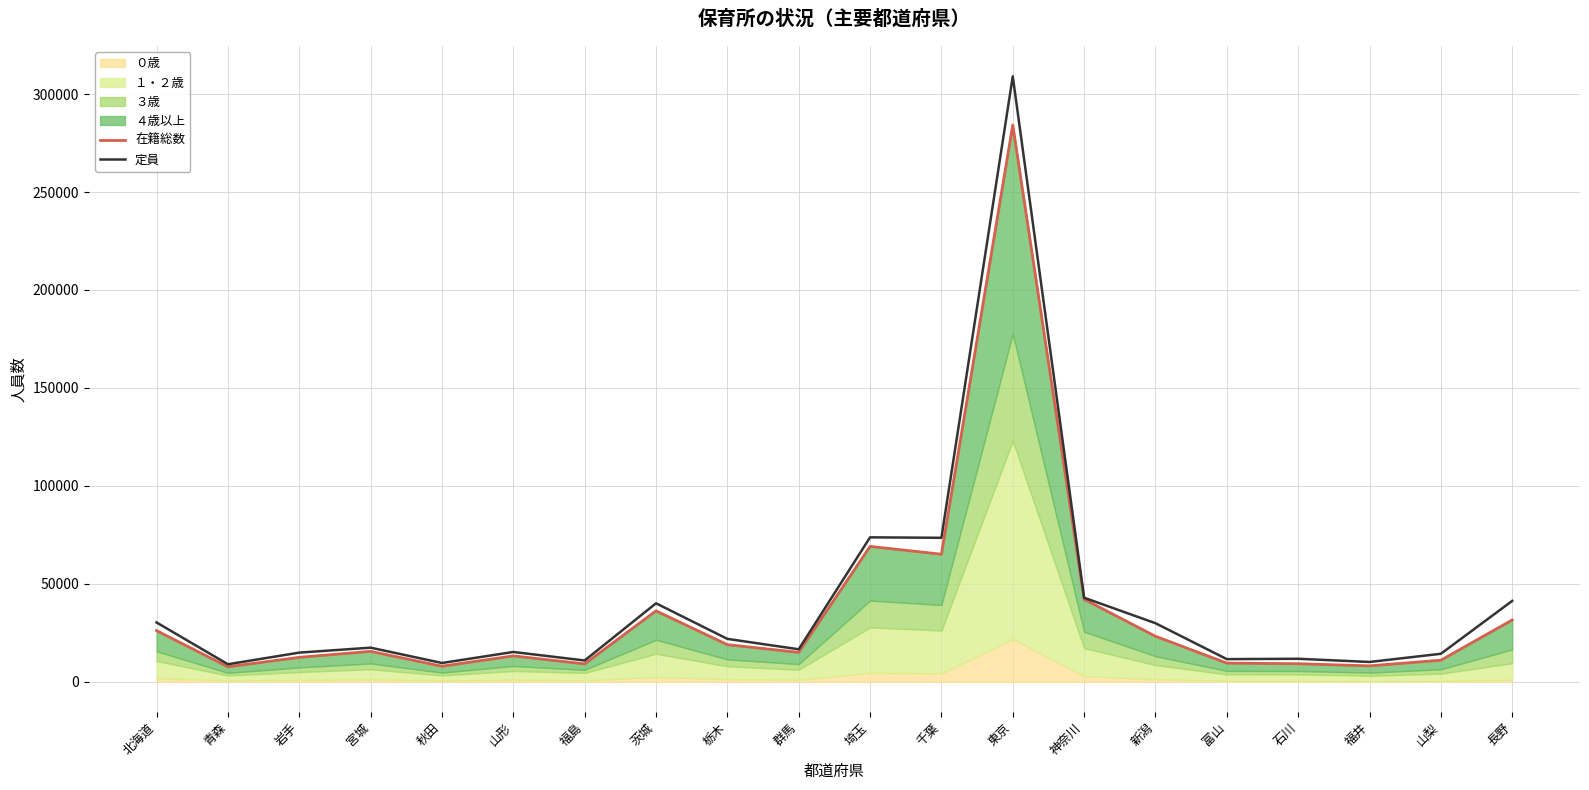

How many data points in 定員 are less than 17398?

10